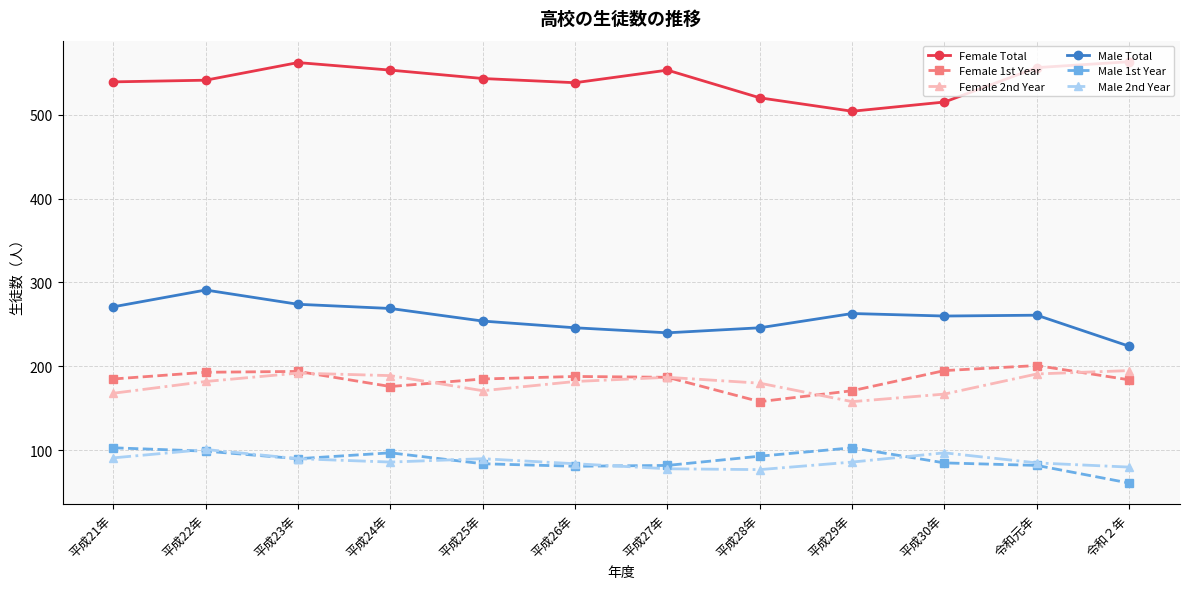

True or false: Male 1st Year and Female 1st Year cross at least once.

False